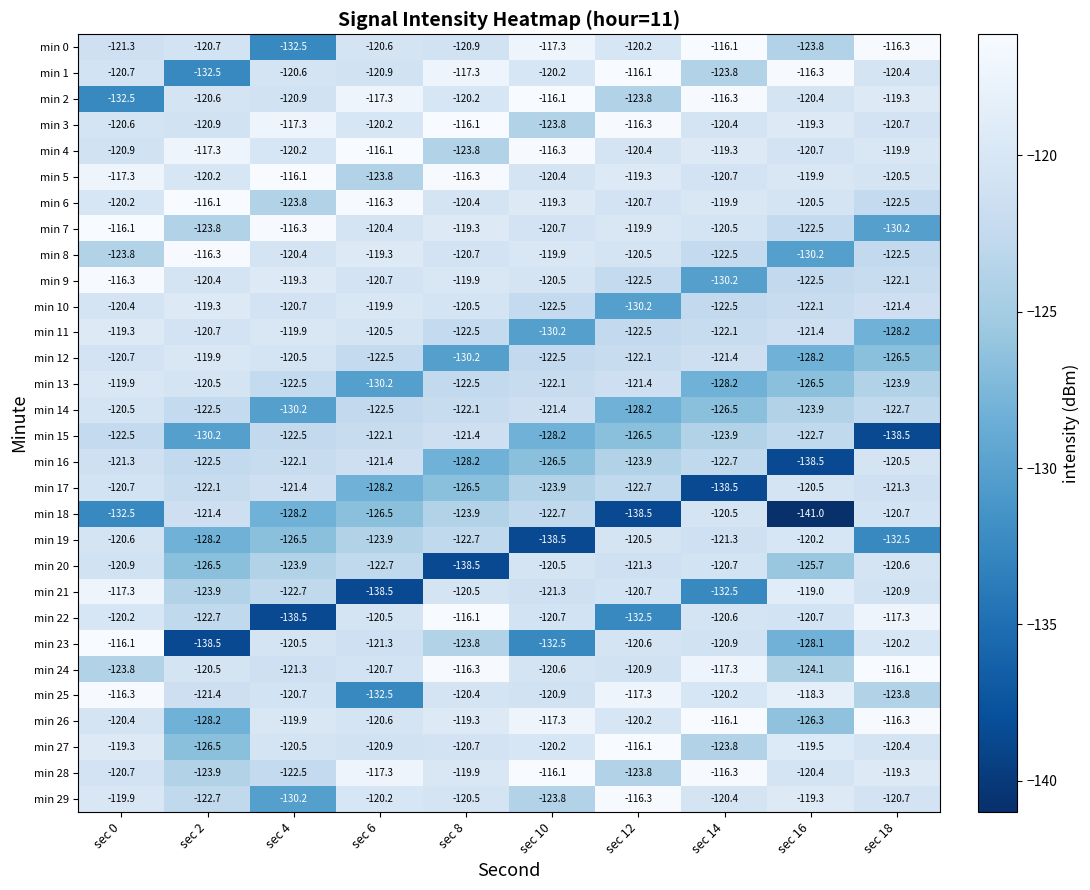

What is the difference between the highest and lowest values at sec 12?

22.4